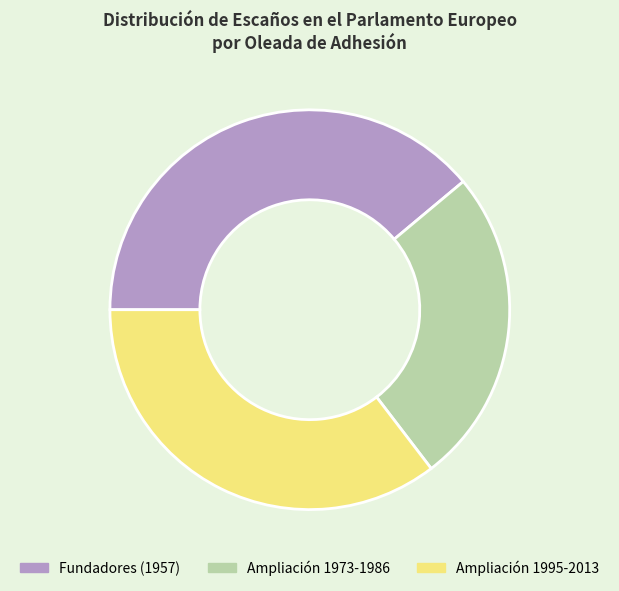

Is there a majority slice in this chart?

No